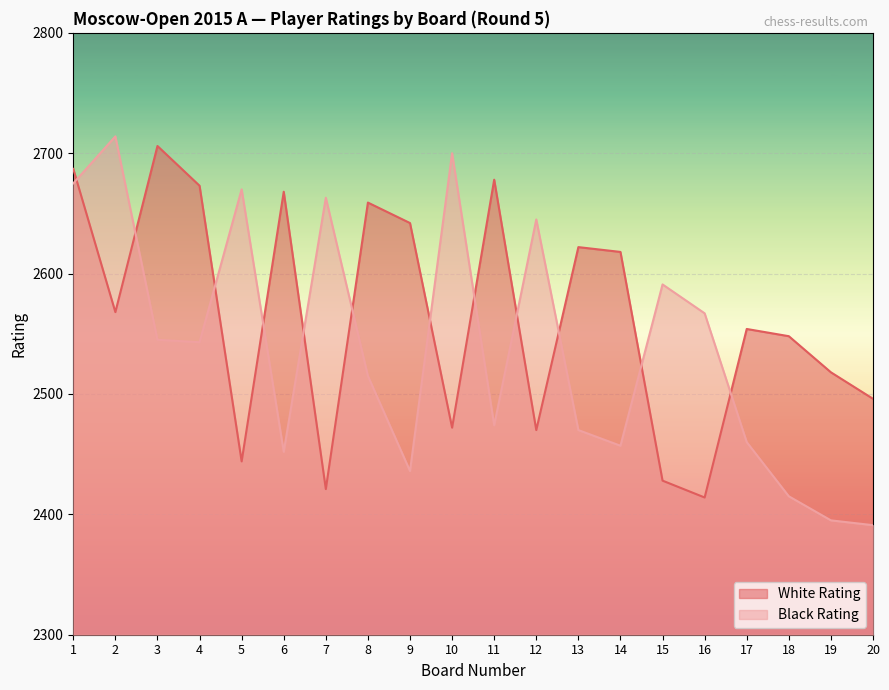

What is the value of the White Rating point at the 12th from the left?

2470